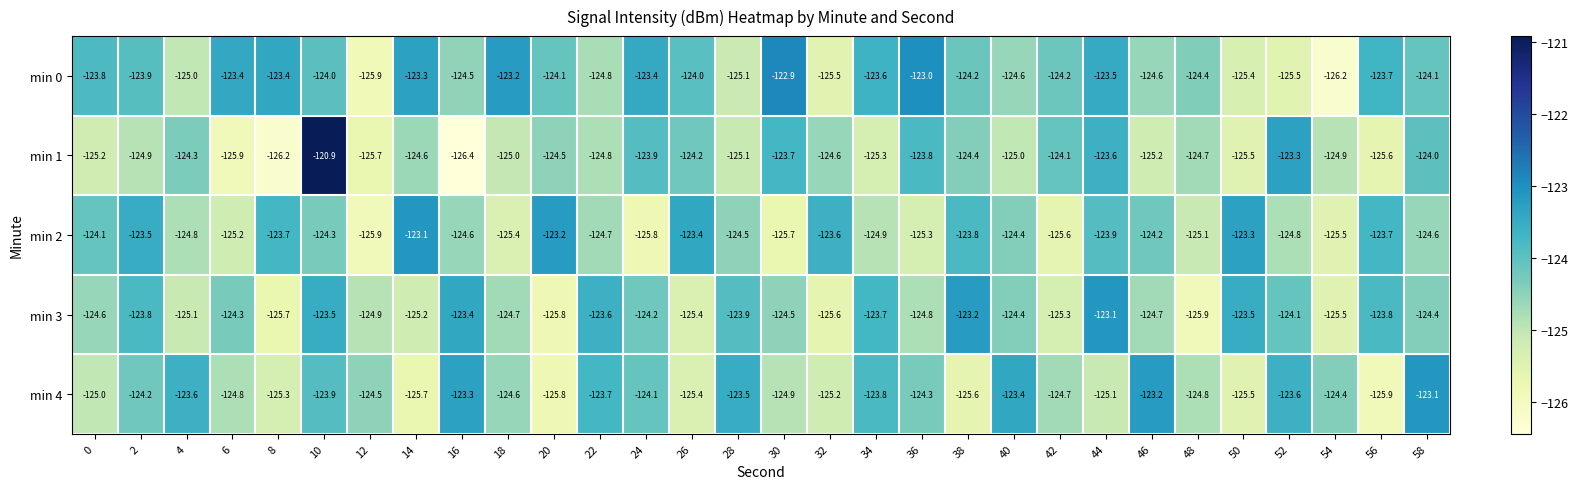

What is the greatest value displayed?

-120.9